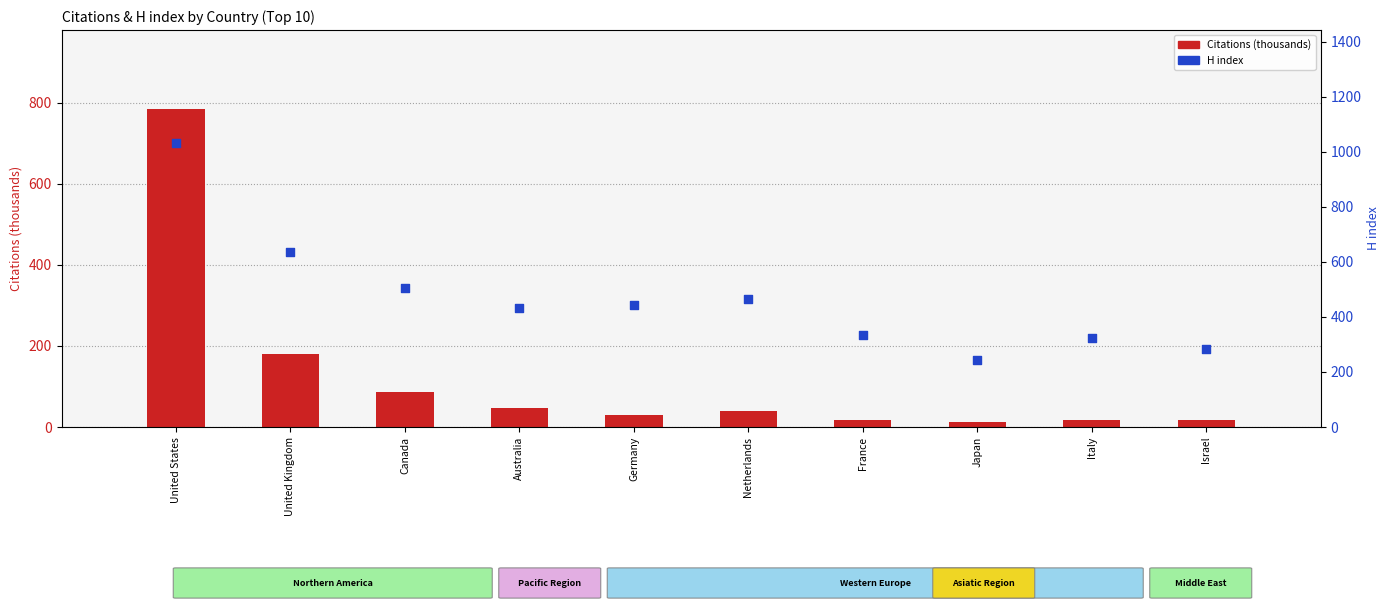

Which series has the widest spread of Y values?

H index